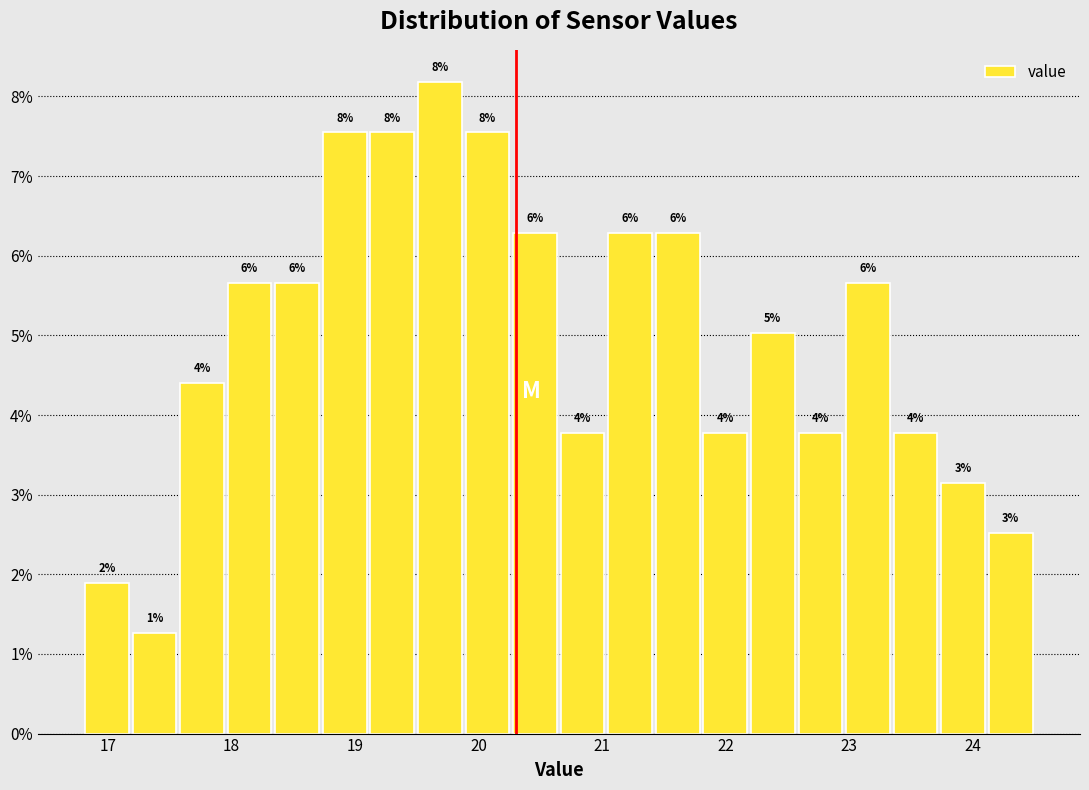

Read against the x-axis, roughly where is the centre of the tallest bar?

19.7